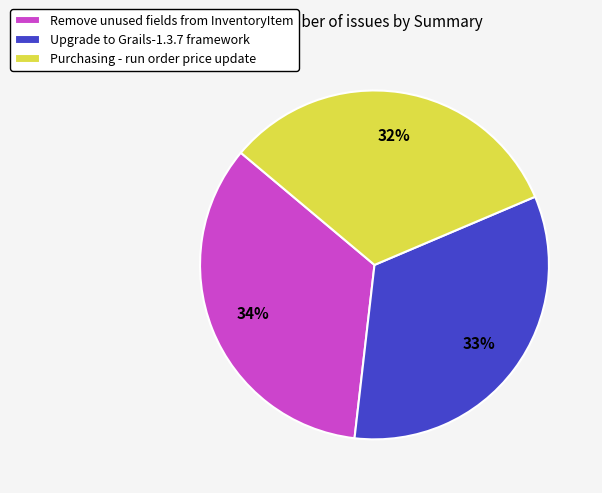

Which slice is the largest?

Remove unused fields from InventoryItem